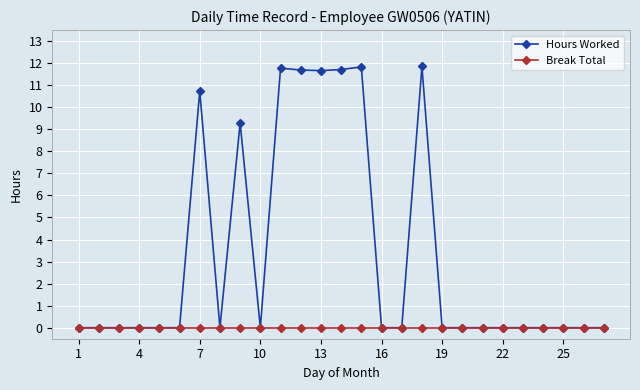

Which series has the widest spread of values?

Hours Worked